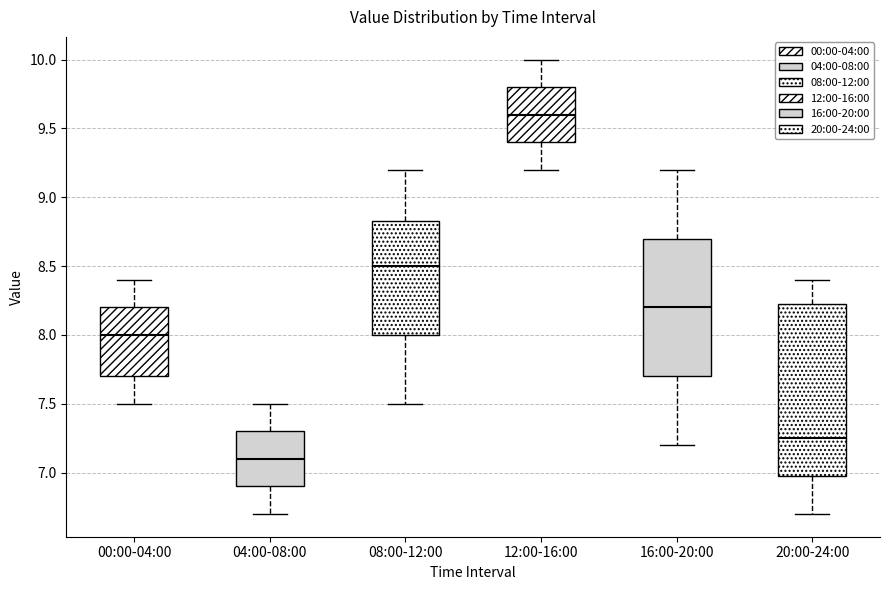

Comparing the boxes themselves (not the whiskers), which one is the tallest?

20:00-24:00